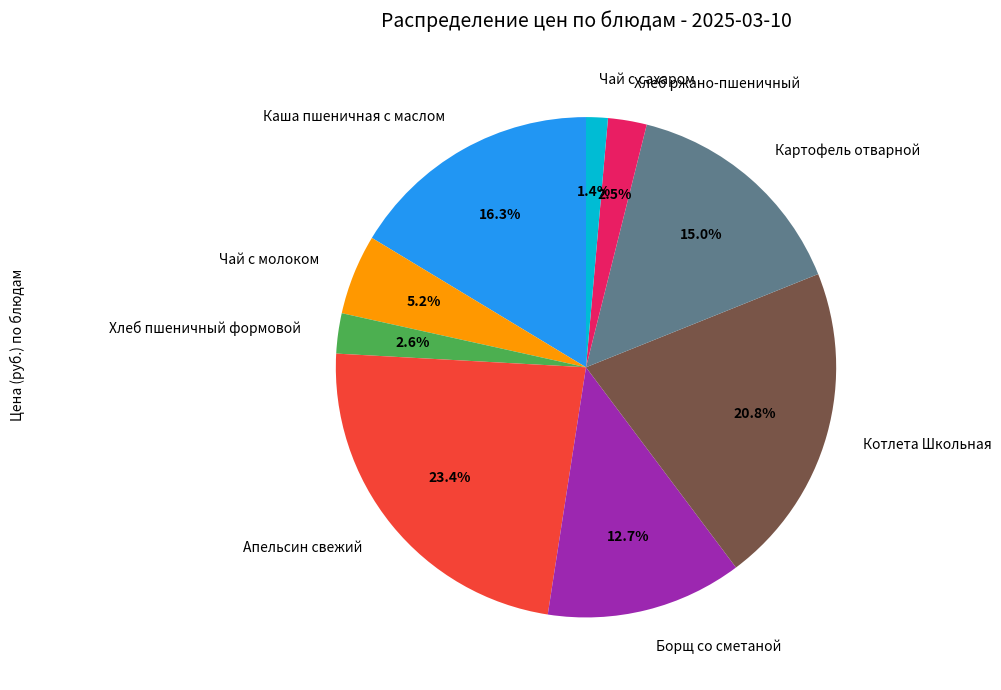

How many segments does this pie chart have?

9